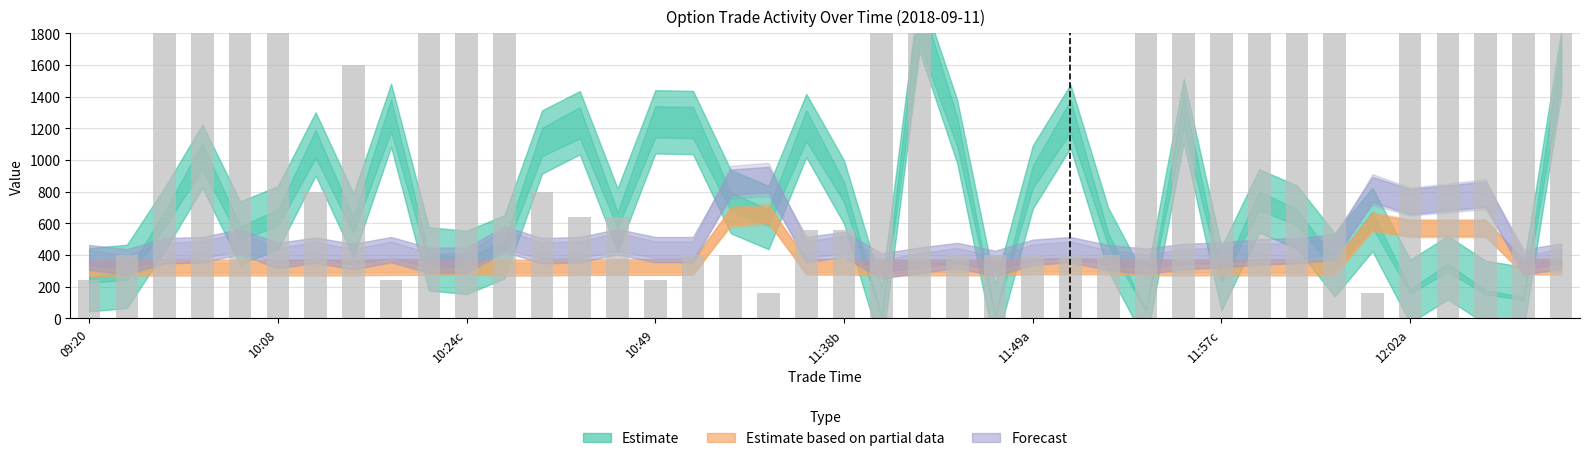

Is it true that Quantity equals 40.8 at 33?

False